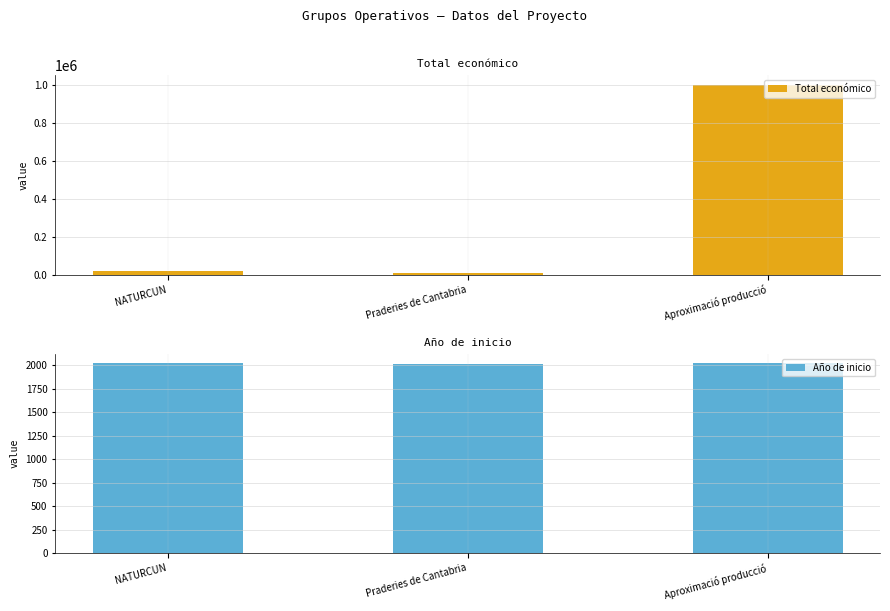

What is the difference between the Total económico values at Aproximació producció and NATURCUN?

980514